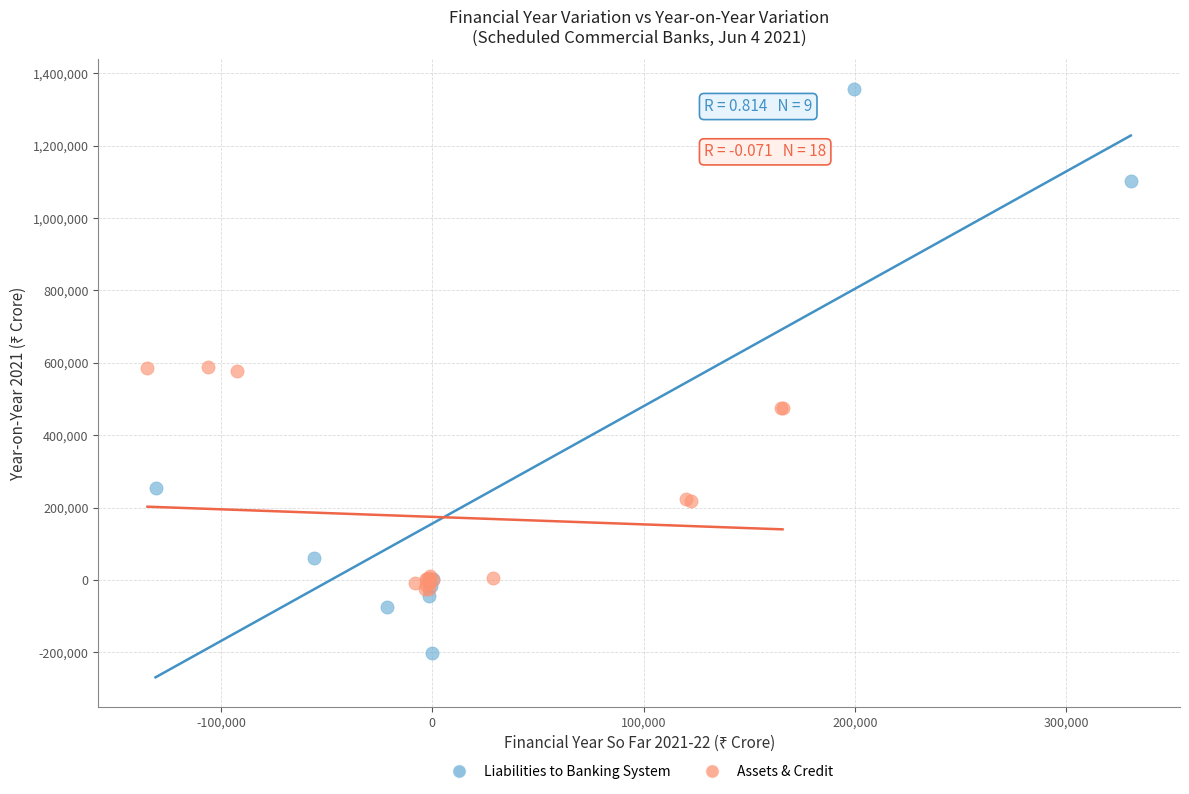

Which series contains the lowest Y value?

Liabilities to Banking System